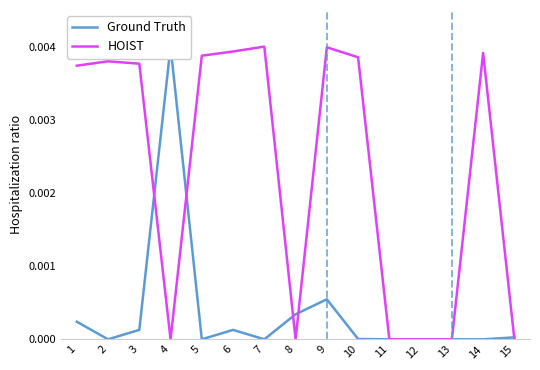

True or false: HOIST has a value of 0.0 at 8.

True